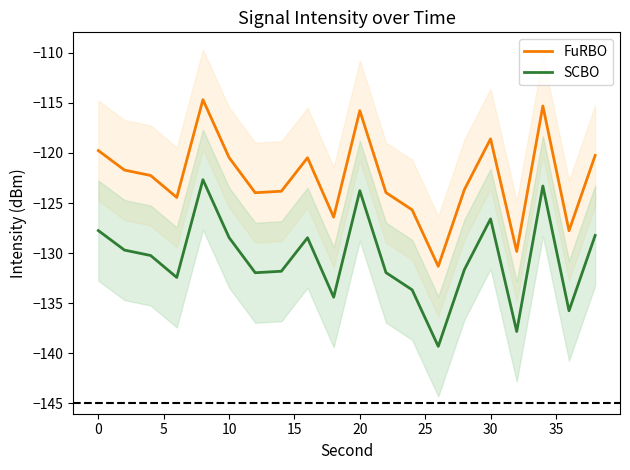

True or false: SCBO and FuRBO intersect in this chart.

False